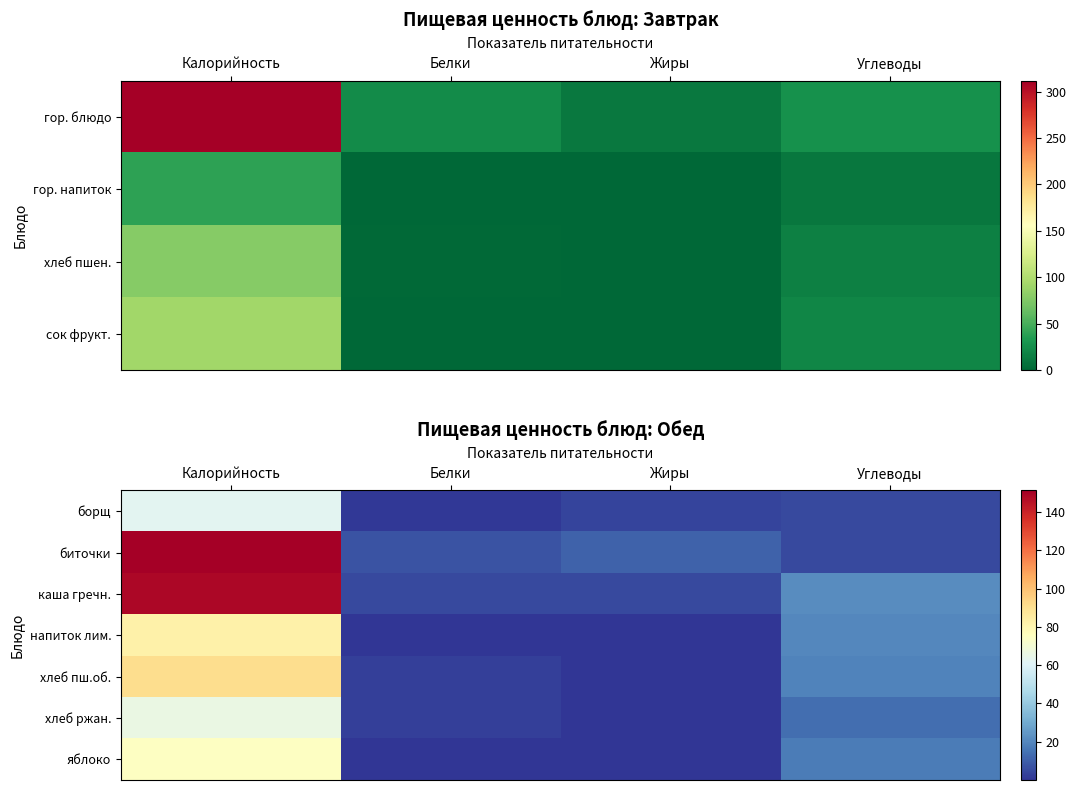

At which label does напиток лим. first exceed 20?

Калорийность